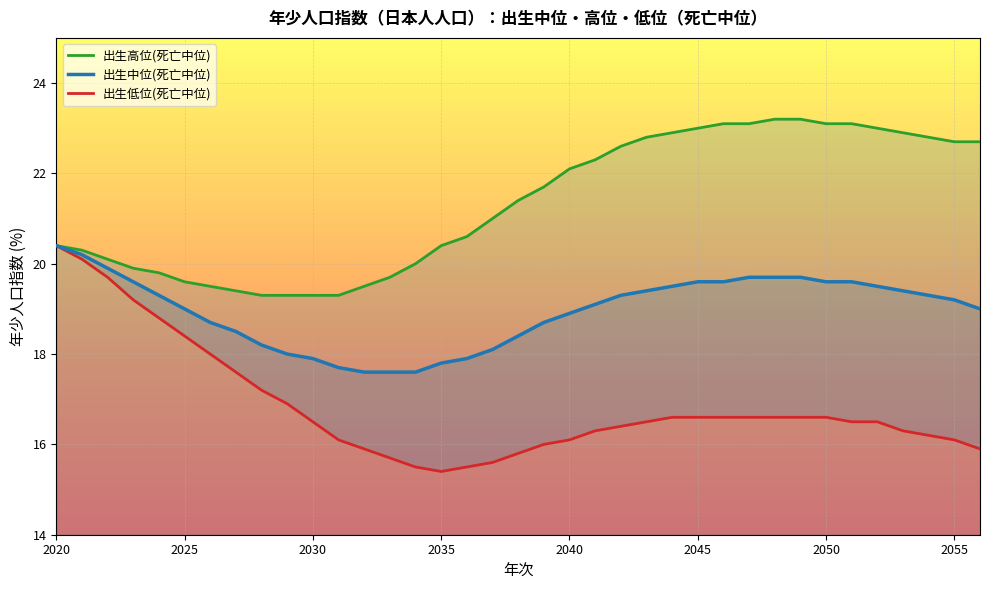

At which label does 出生高位(死亡中位) reach its peak?

2048